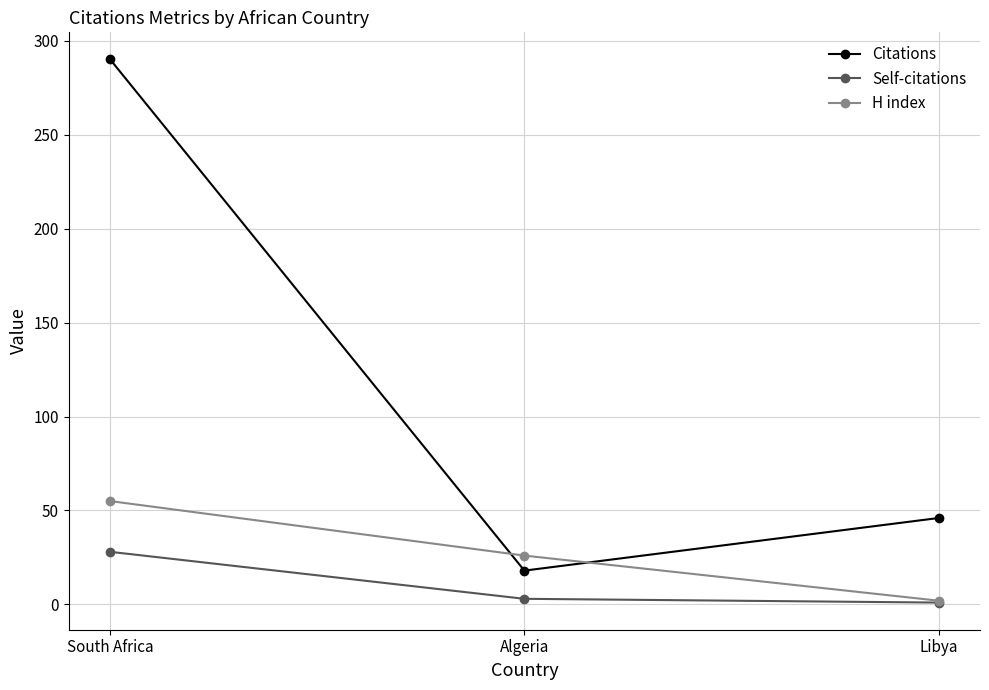

Rank the series at South Africa from lowest to highest value.

Self-citations, H index, Citations